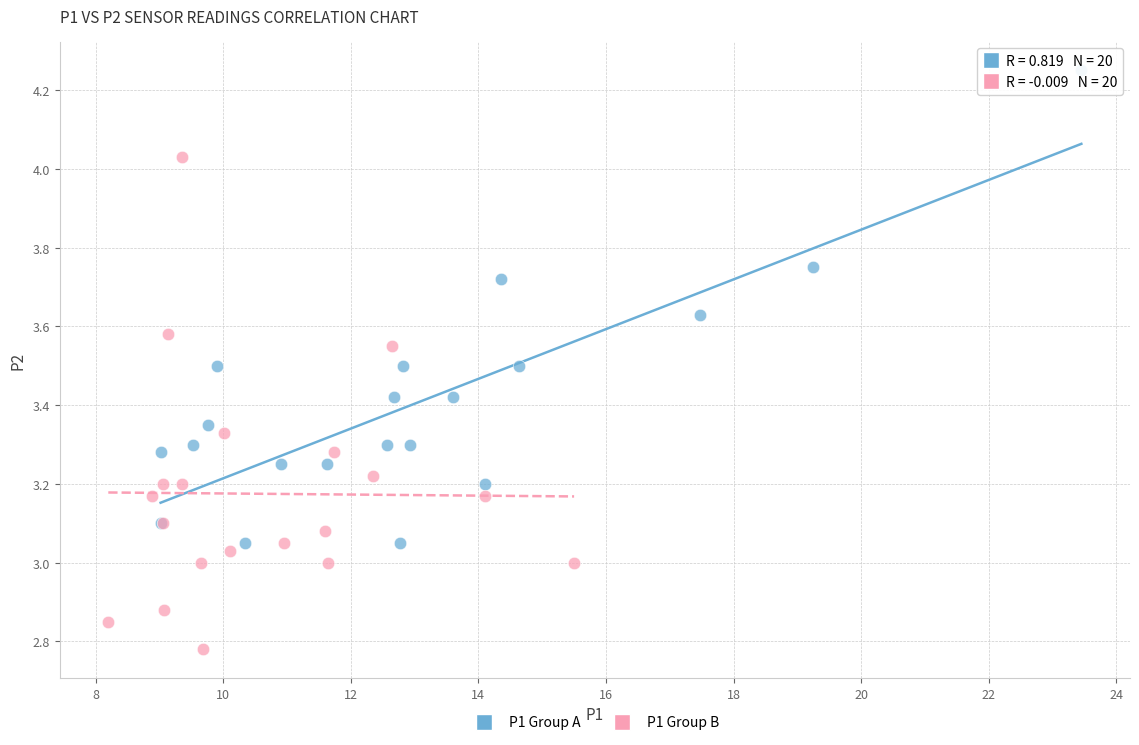

What are all the series names shown in the legend?

P1 Group A, P1 Group B